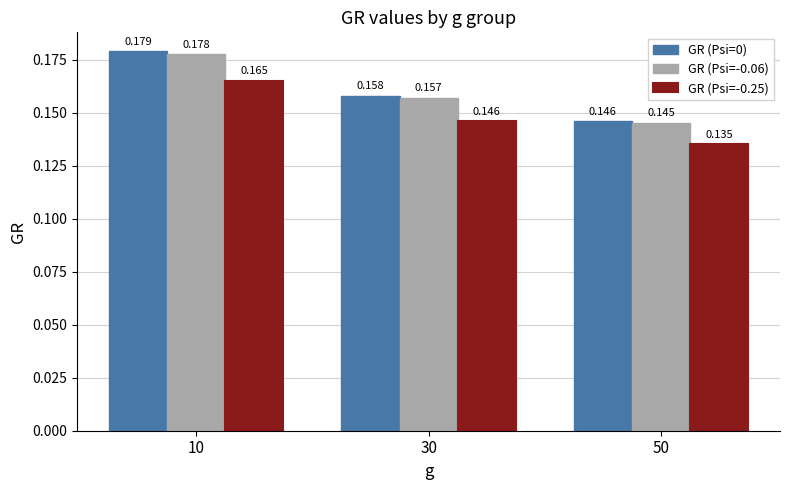

How many bars are there in each group?

3